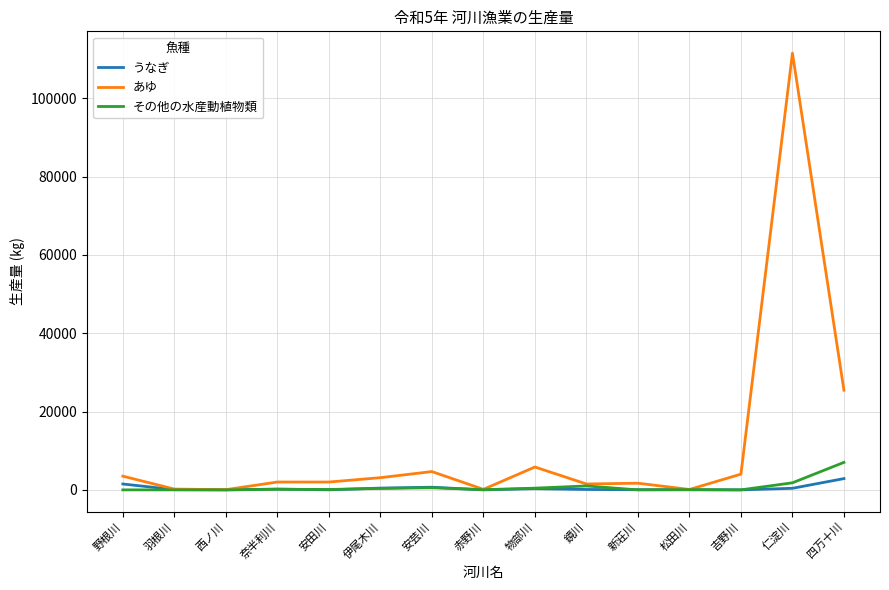

At which label is あゆ closest to 55795?

四万十川